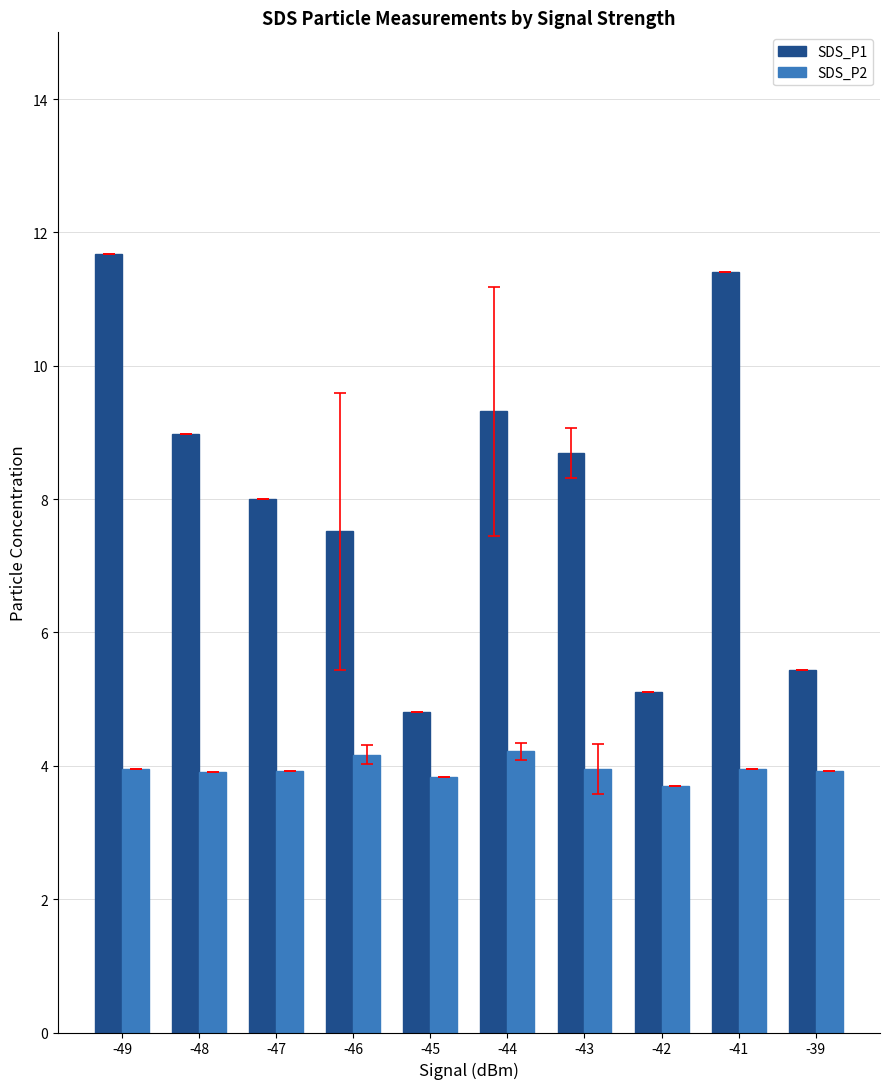

What is the difference between the maximum and second lowest values in the SDS_P2 series?

0.4